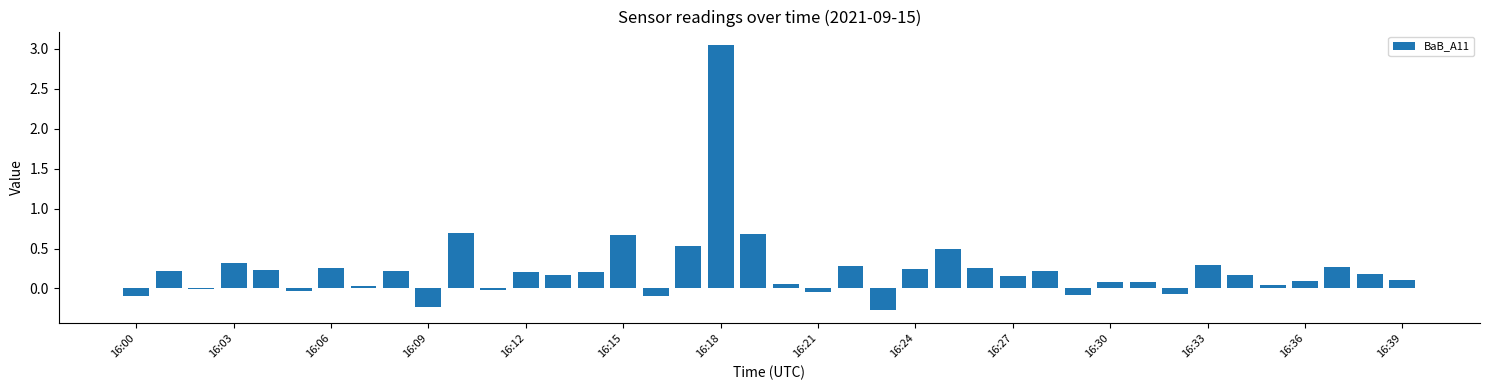

What is the sum of all values?

9.5